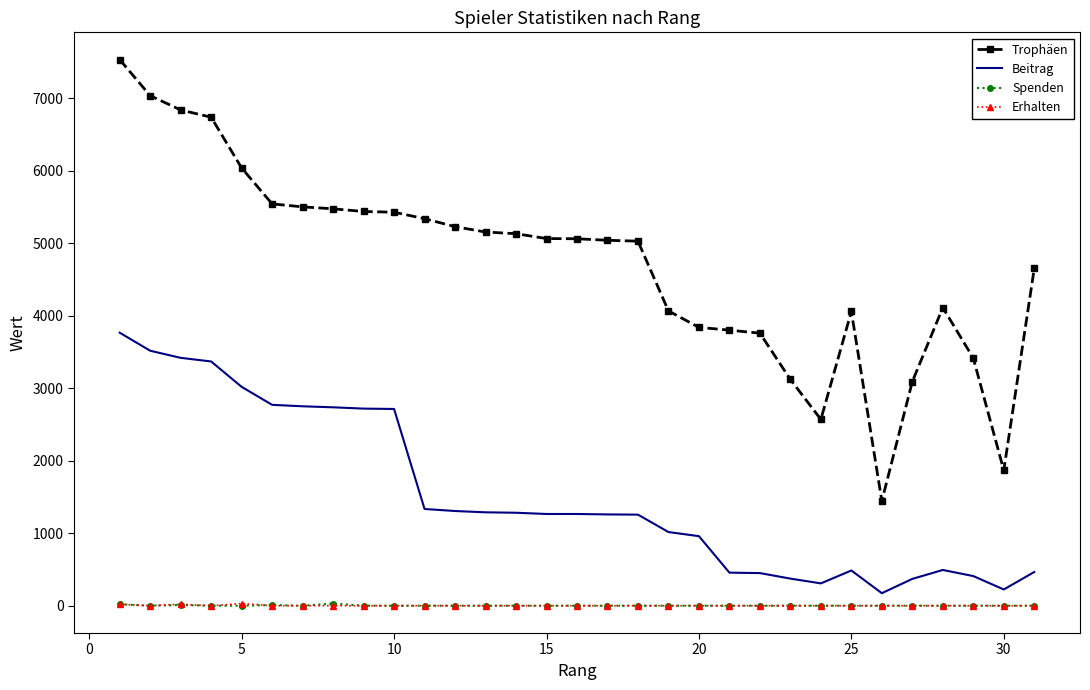

What is the minimum value for Trophäen?

1444